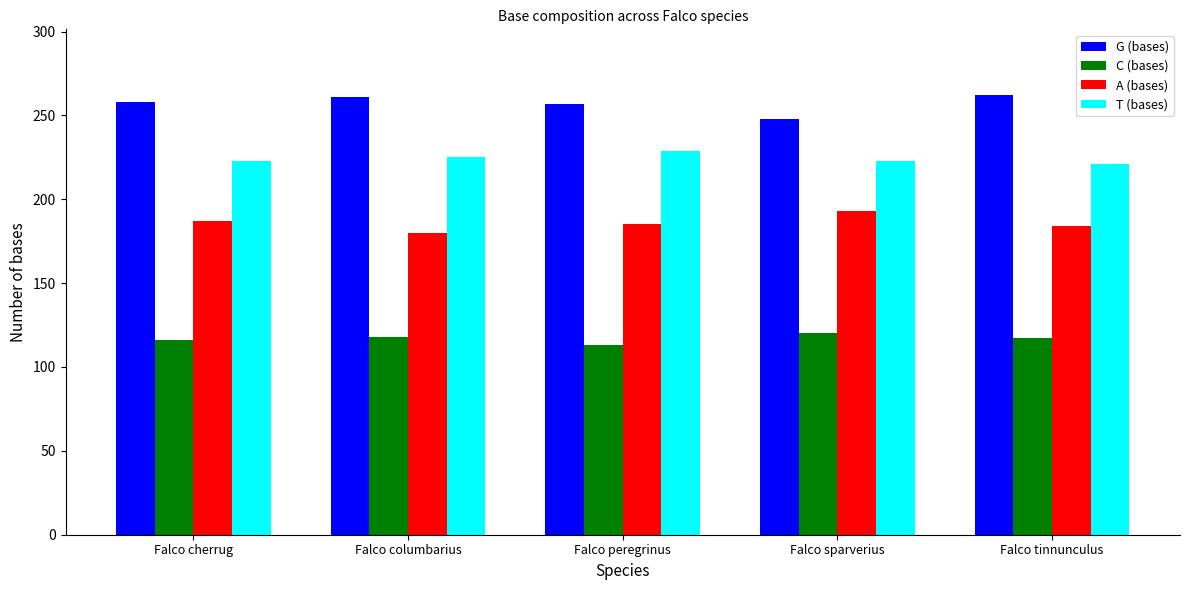

What is the label of the 2nd bar from the right?

Falco sparverius